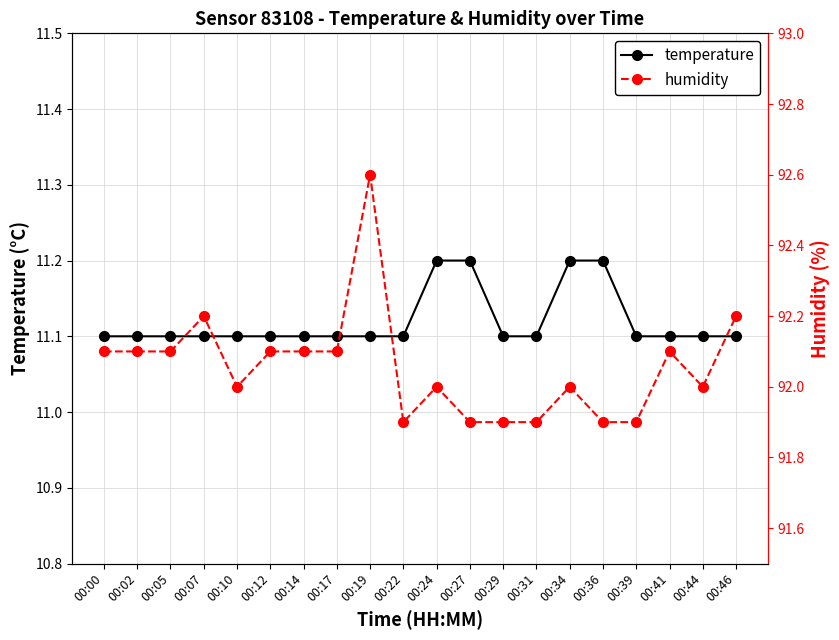

True or false: humidity and temperature cross at least once.

False